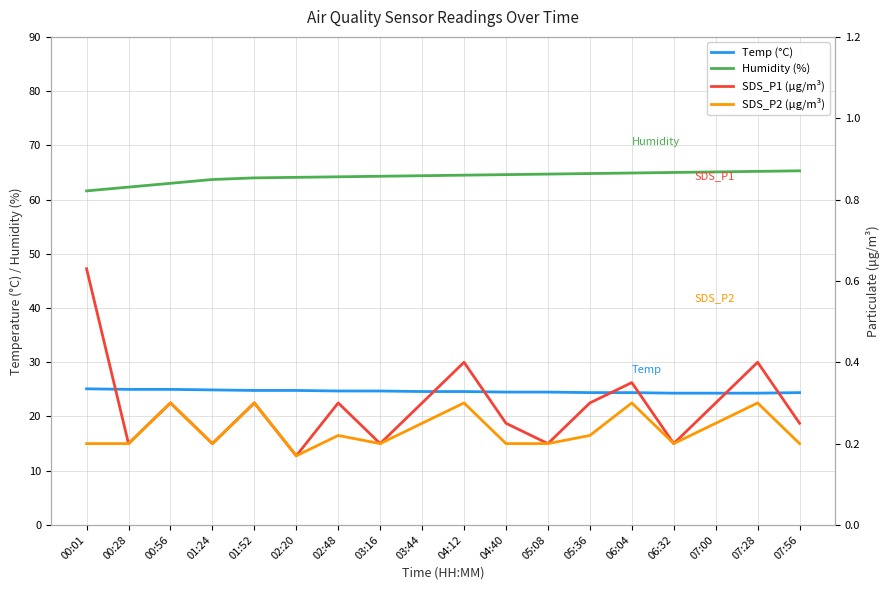

What is the total value across all series at 04:40?

89.5